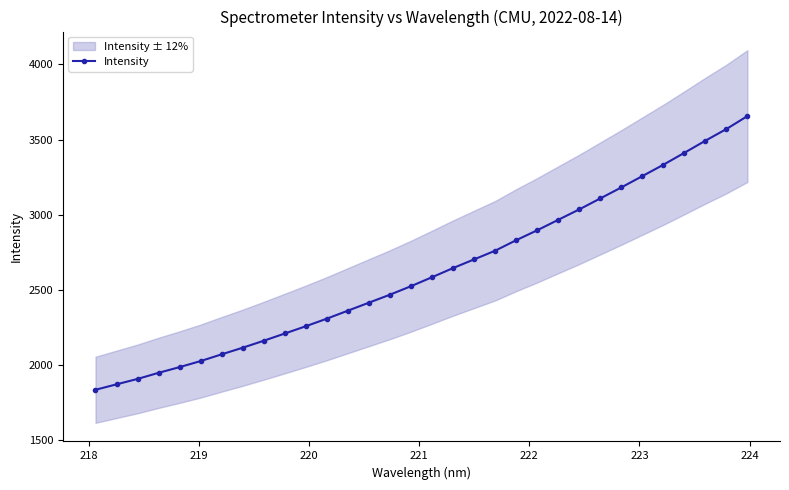

What is the highest value of the Intensity series?

3656.4